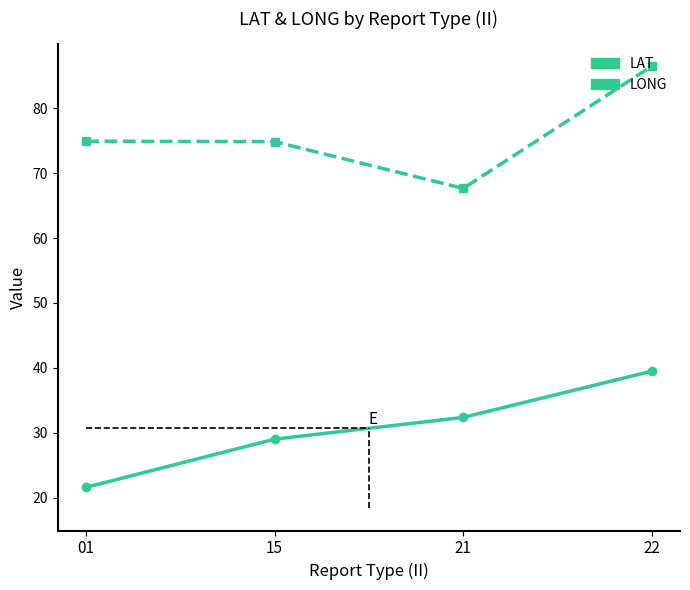

What is the difference between the maximum and minimum values in the LAT series?

17.9